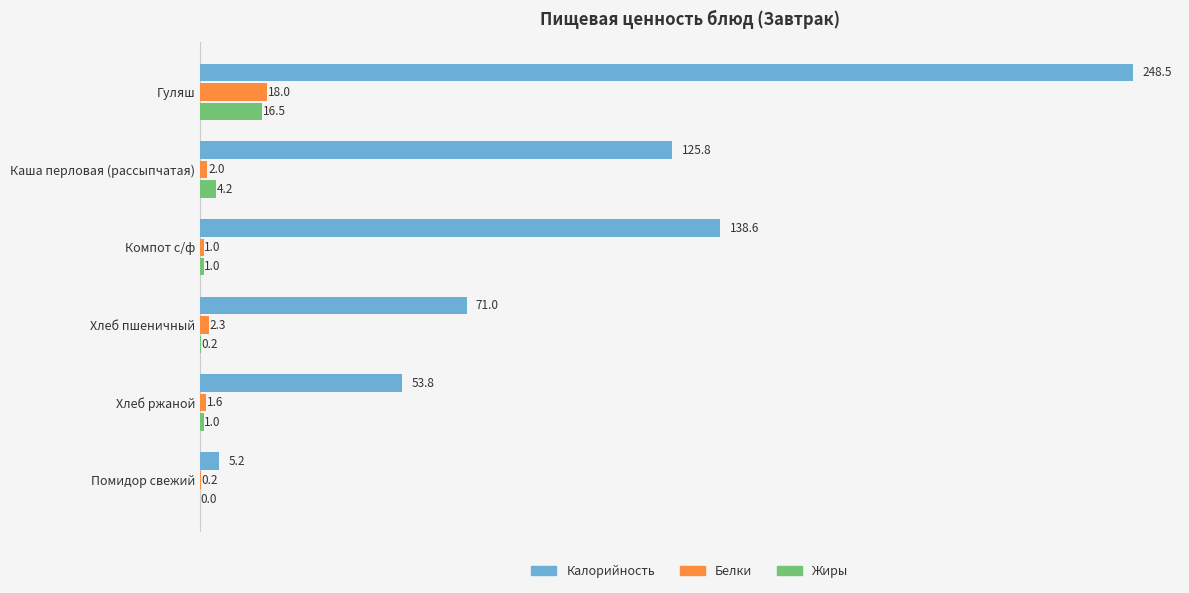

Which category has the highest value in the Калорийность series?

Гуляш